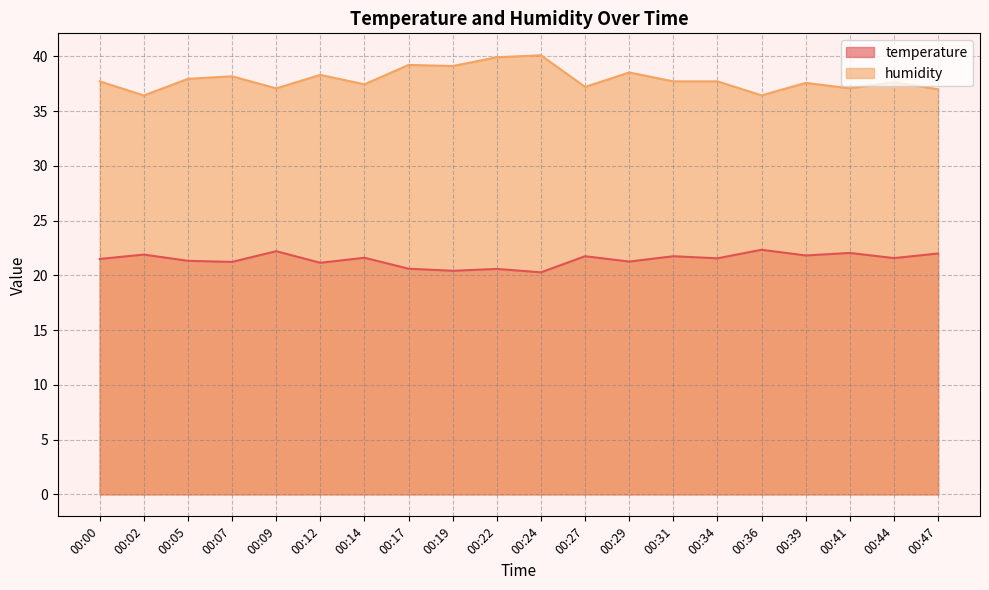

True or false: humidity has a value of 37.0 at 00:47.

True